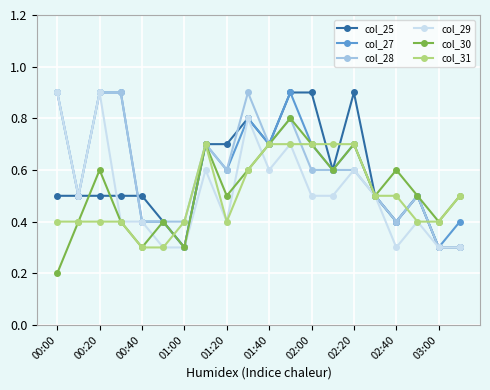

At how many categories does at least one series exceed 0?

20